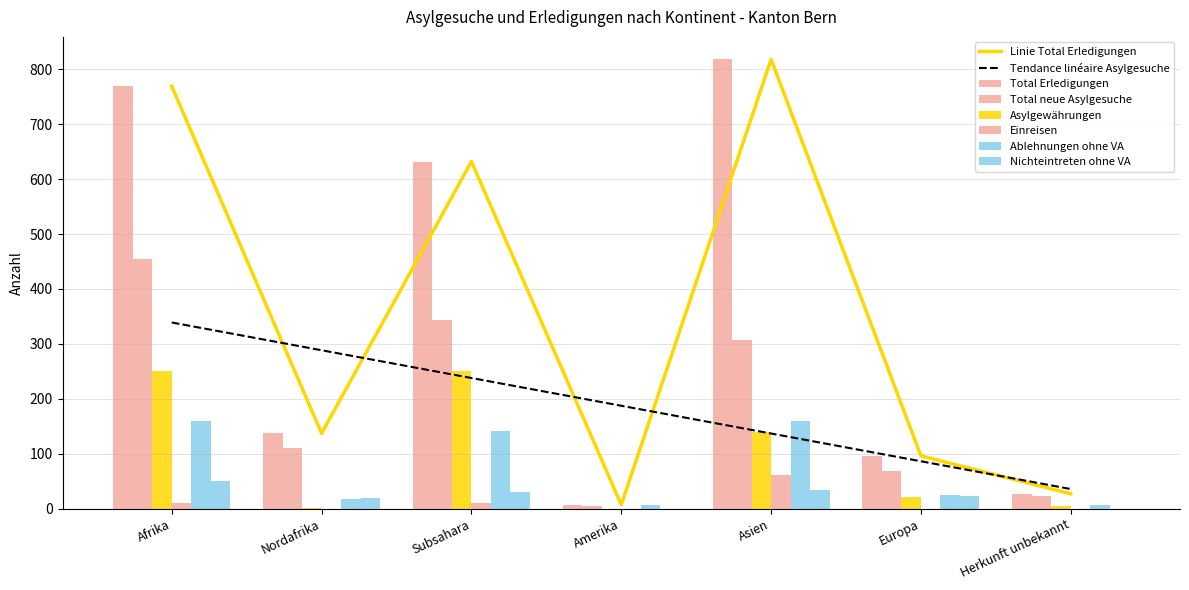

Reading left to right, transcribe all the data shown in this chart.

Total Erledigungen: 769	137	632	7	818	96	27
Total neue Asylgesuche: 454	111	343	5	307	68	23
Asylgewährungen: 251	1	250	0	140	21	4
Einreisen: 10	0	10	0	61	0	0
Ablehnungen ohne VA: 159	17	142	7	160	24	7
Nichteintreten ohne VA: 50	19	31	0	34	23	0